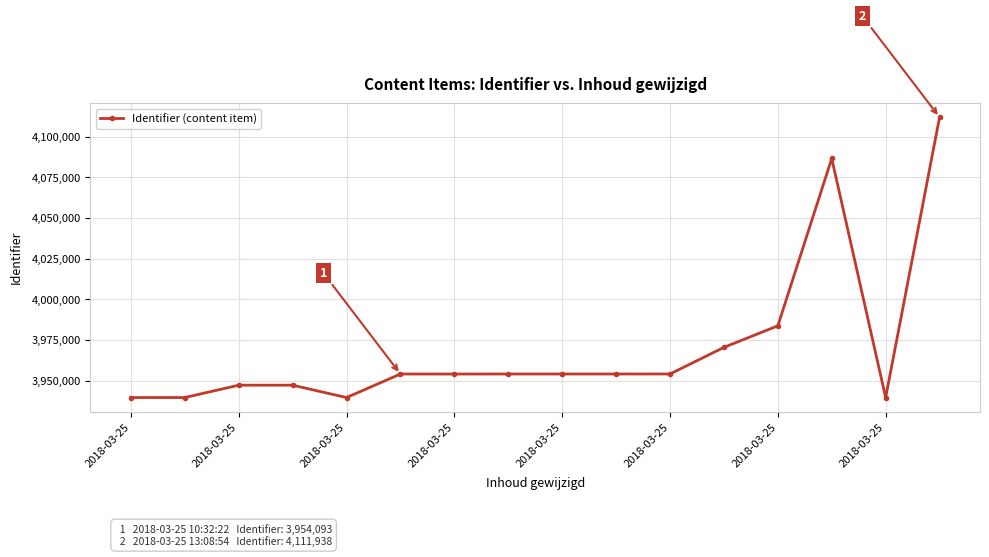

What is the value of the 10th point from the left?

3954103